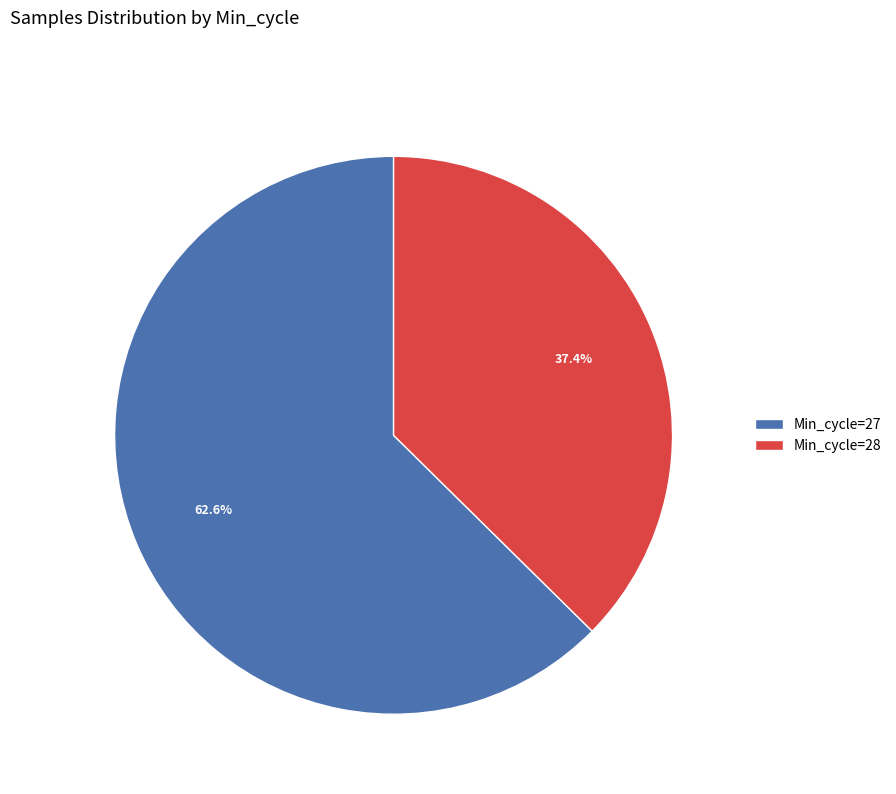

Which slice is the largest?

Min_cycle=27